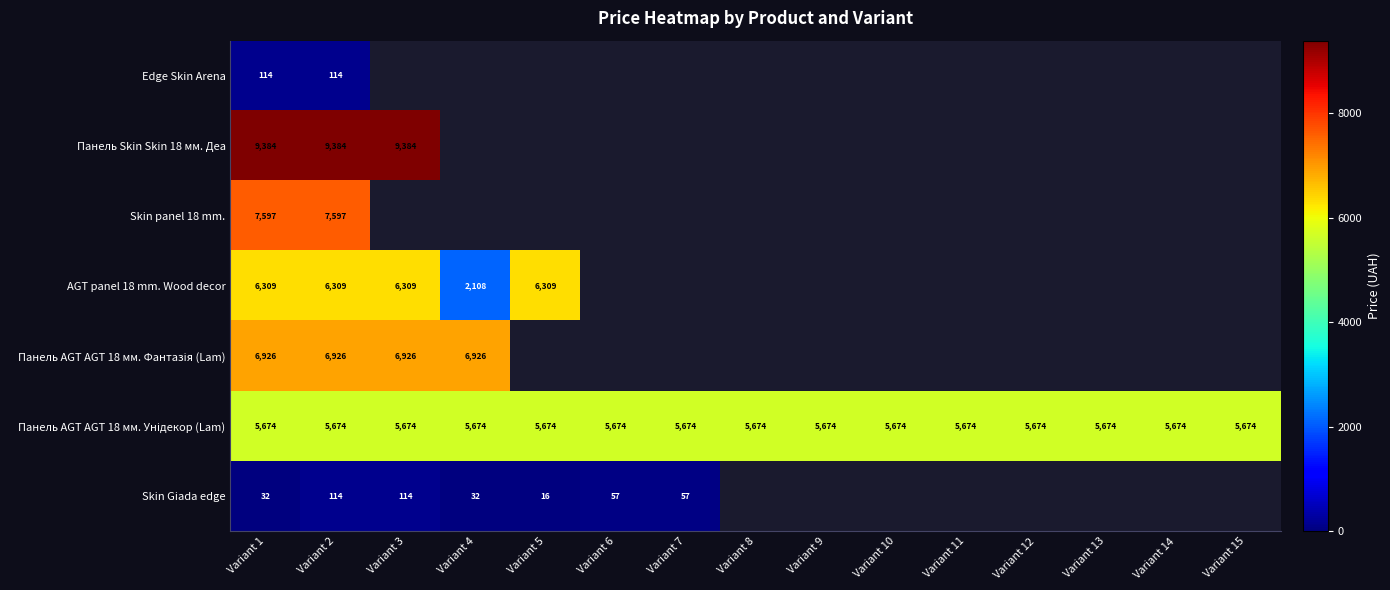

What is the total value across all series at Variant 2?

36118